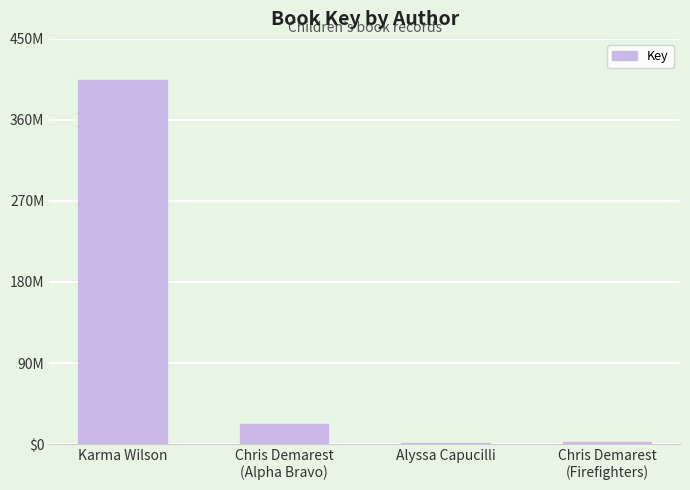

What is the value of the 3rd bar from the left?

1565262